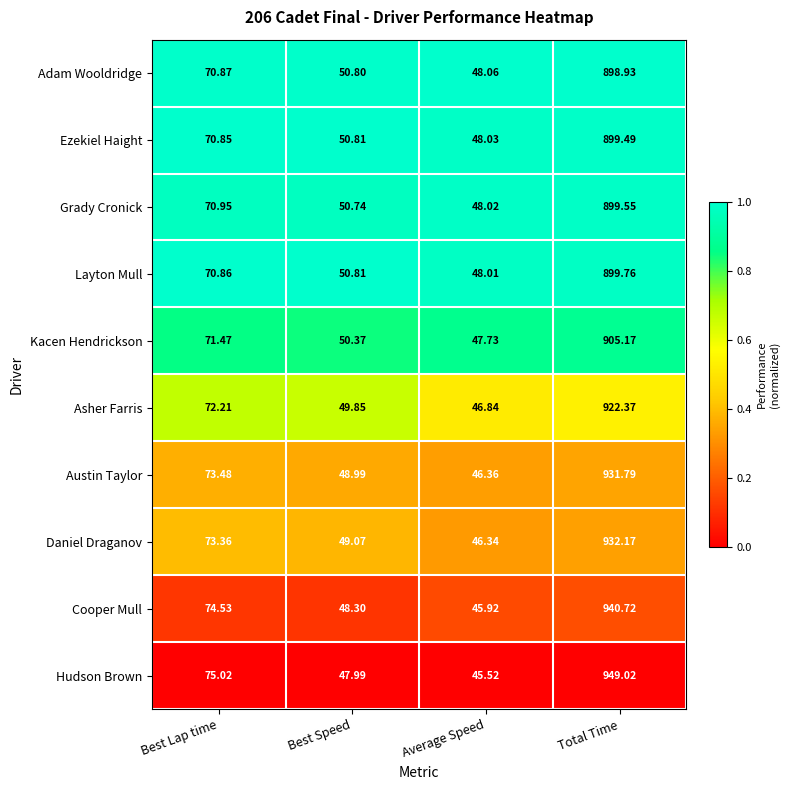

Is the value of Hudson Brown at Best Speed greater than the value of Adam Wooldridge at Best Lap time?

No